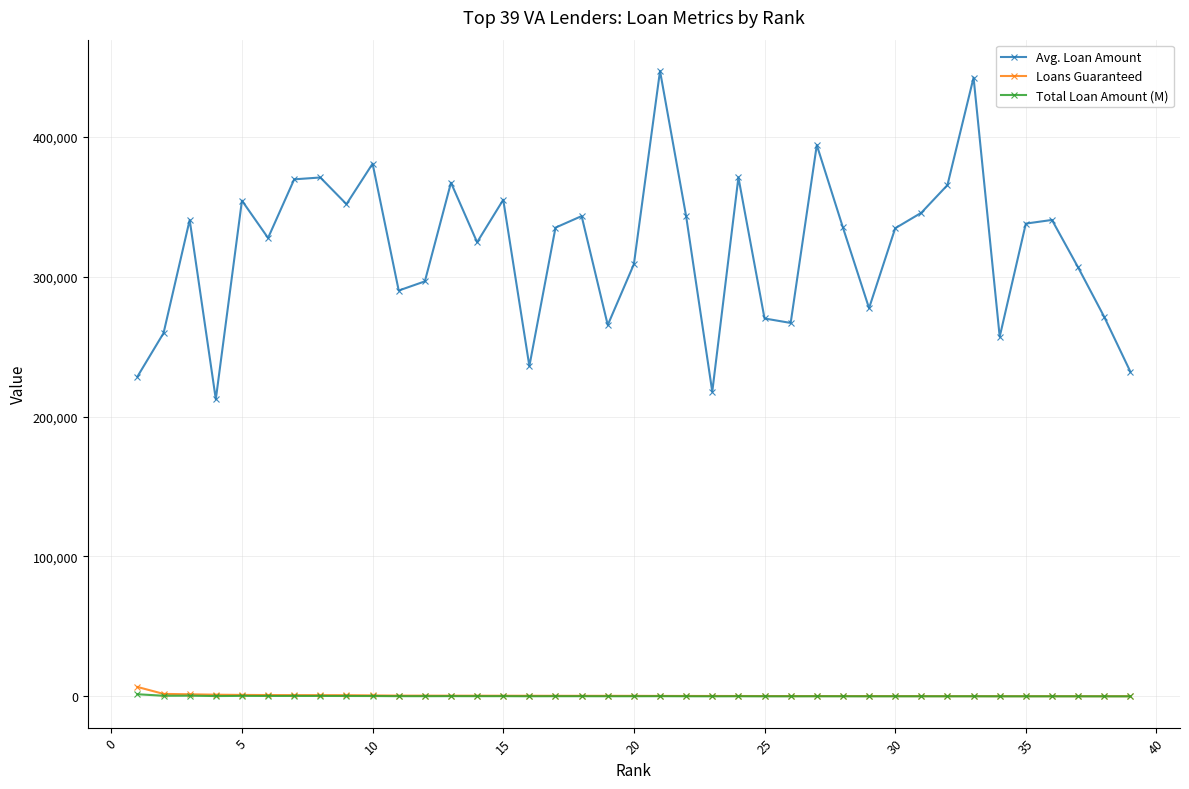

Which series has the largest range (max minus min)?

Avg. Loan Amount